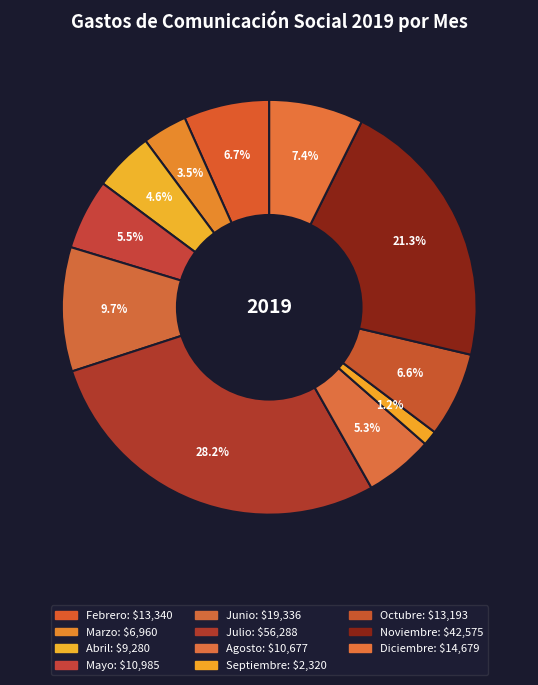

True or false: Noviembre accounts for 10% of the total.

False